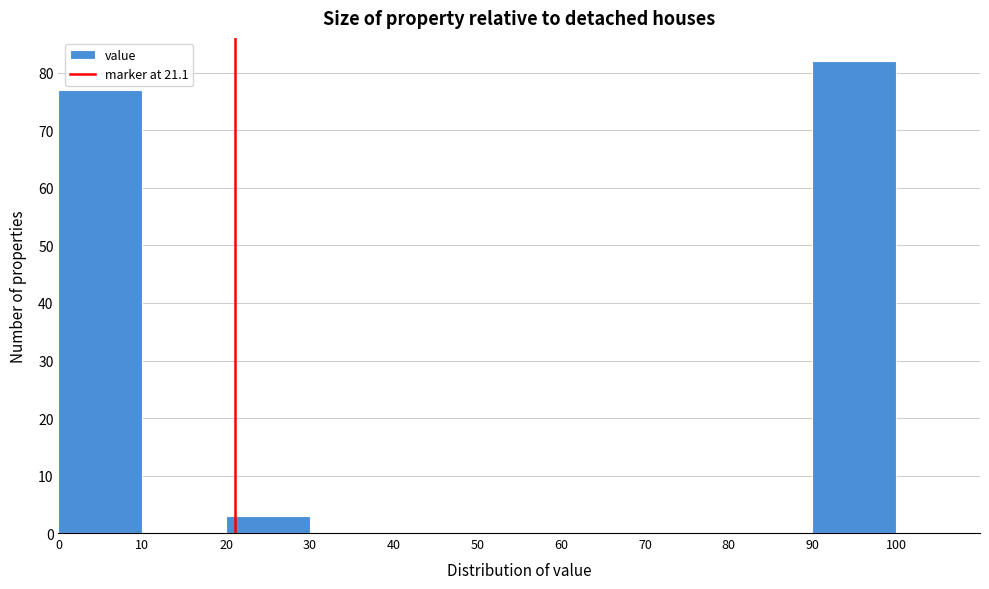

Reading left to right, list every bar in this chart as the range it spans on the x-axis followed by its height. The values are not printed on the chart, so give them approximately, as read against the axis.

0 to 10: 77
10 to 20: 0
20 to 30: 3
30 to 40: 0
40 to 50: 0
50 to 60: 0
60 to 70: 0
70 to 80: 0
80 to 90: 0
90 to 100: 82